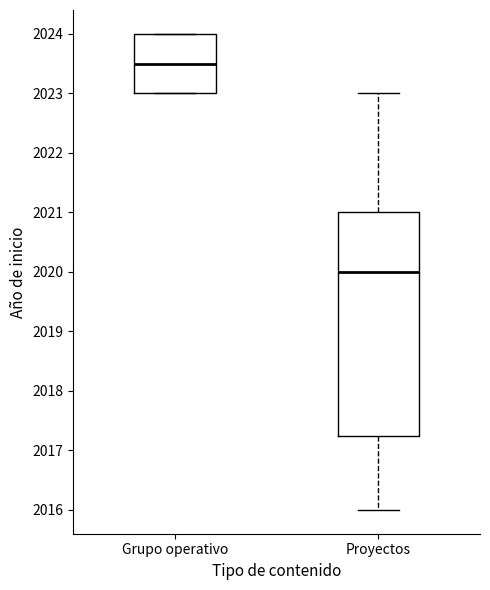

Reading left to right, transcribe this box plot: for each box, give where its median line is, the range the box spans, and where its two whiskers end, as read against the y-axis. The values are not printed on the chart, so give them approximately, as read against the axis.

Grupo operativo: median 2023.5, box 2023.0 to 2024.0, whiskers 2023.0 to 2024.0
Proyectos: median 2020.0, box 2017.3 to 2021.0, whiskers 2016.0 to 2023.0